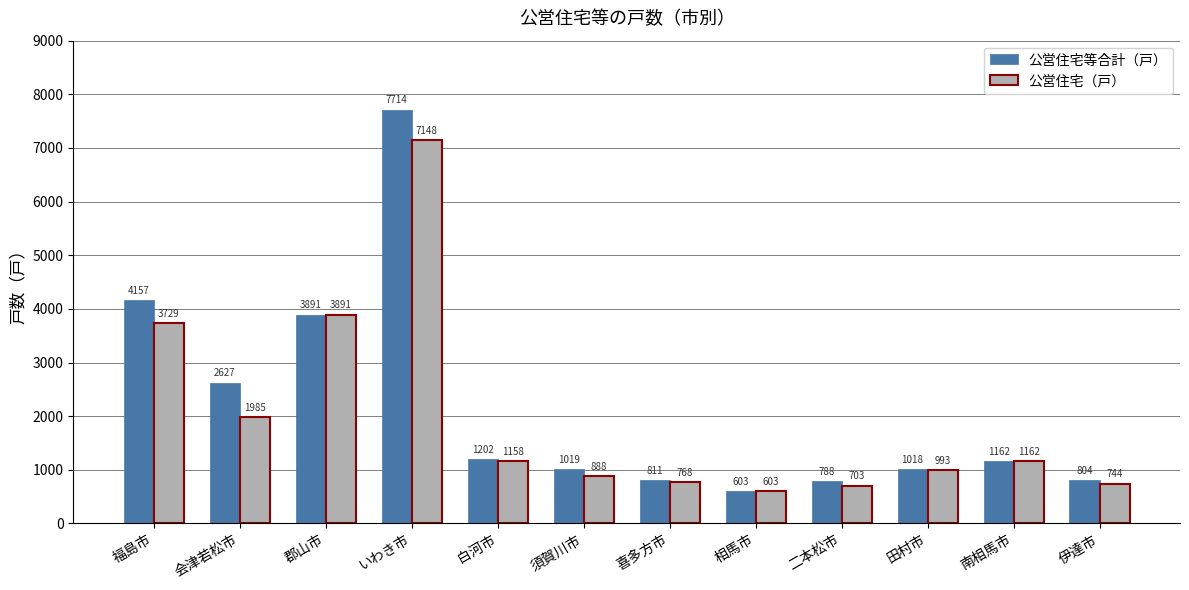

What is the label of the 11th bar from the right?

会津若松市